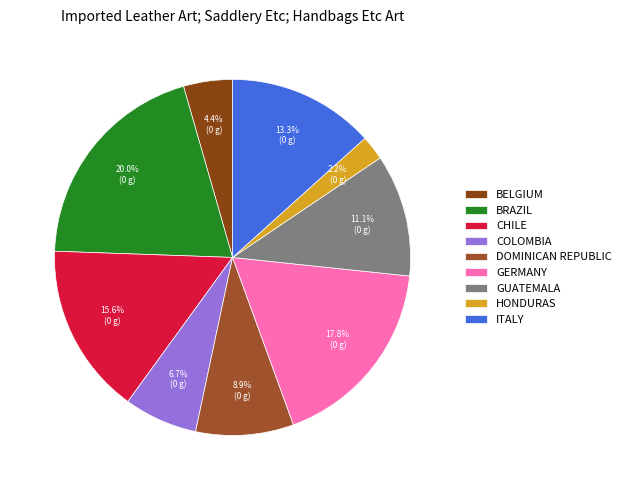

To the nearest percent, what is the difference between the largest and smallest slice percentages?

18%